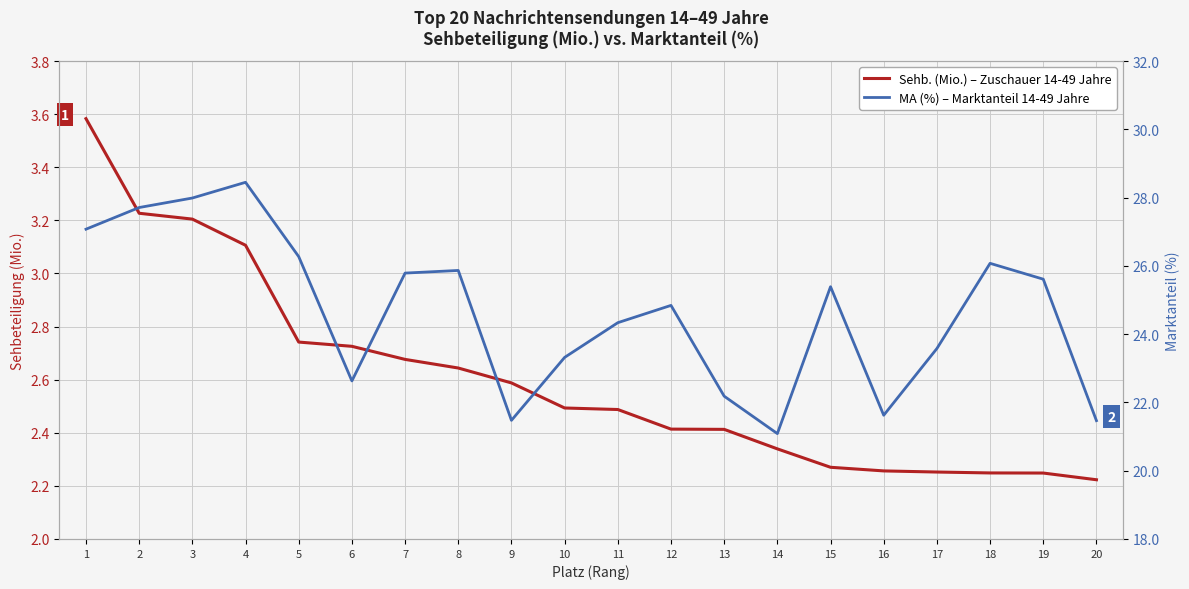

At which category does MA (%) reach its first local valley?

6